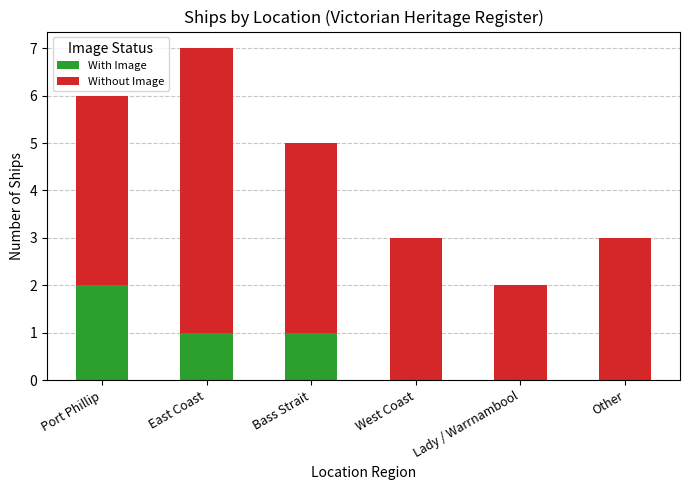

Reading left to right, list the values for the With Image series.

Port Phillip=2	East Coast=1	Bass Strait=1	West Coast=0	Lady / Warrnambool=0	Other=0